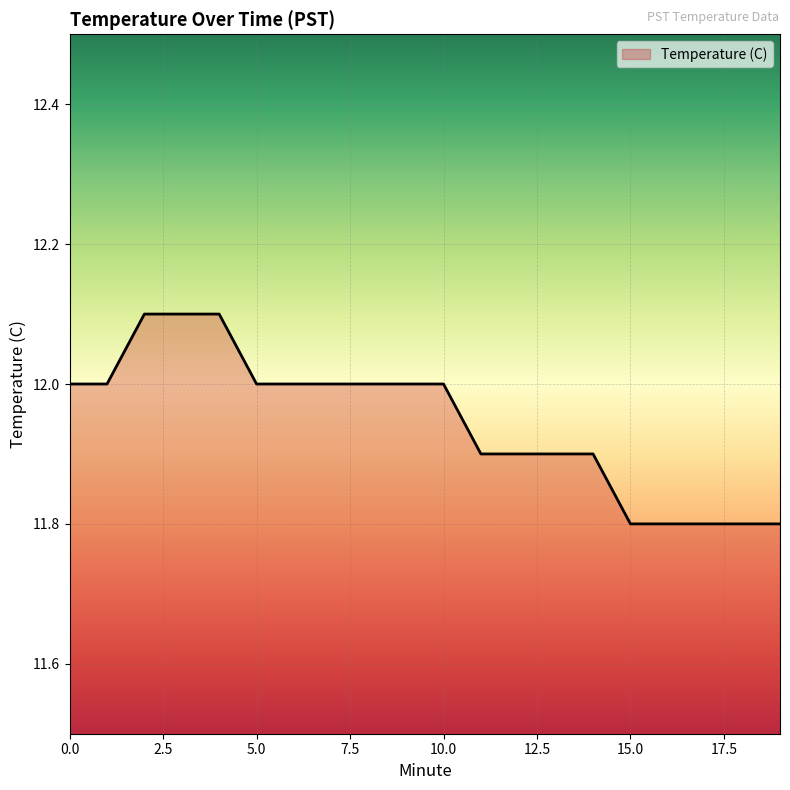

True or false: the data shows 17.2 at 9.

False